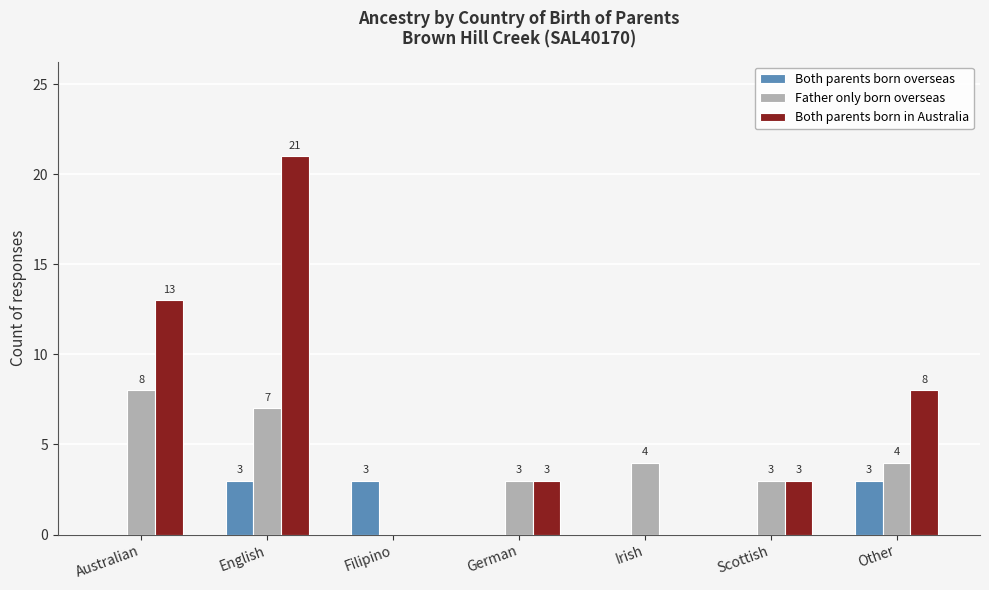

Which series has the widest spread of values?

Both parents born in Australia